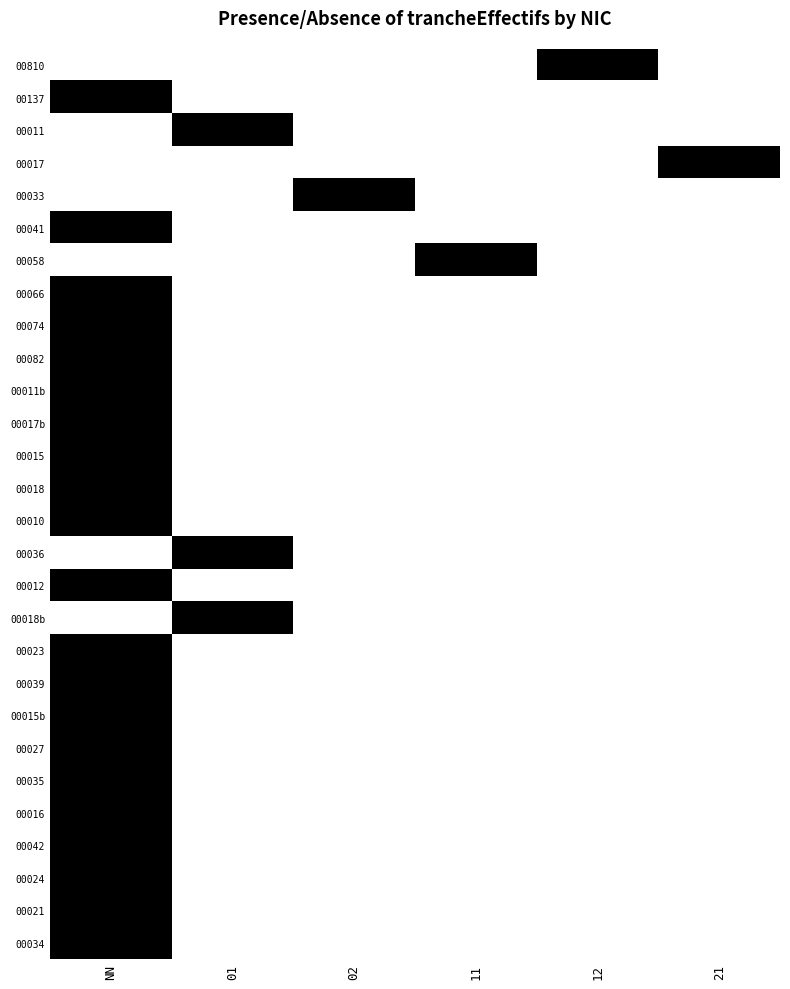

Reading right to left, extract all data points from this chart.

00810: 21=0	12=1	11=0	02=0	01=0	NN=0
00137: 21=0	12=0	11=0	02=0	01=0	NN=1
00011: 21=0	12=0	11=0	02=0	01=1	NN=0
00017: 21=1	12=0	11=0	02=0	01=0	NN=0
00033: 21=0	12=0	11=0	02=1	01=0	NN=0
00041: 21=0	12=0	11=0	02=0	01=0	NN=1
00058: 21=0	12=0	11=1	02=0	01=0	NN=0
00066: 21=0	12=0	11=0	02=0	01=0	NN=1
00074: 21=0	12=0	11=0	02=0	01=0	NN=1
00082: 21=0	12=0	11=0	02=0	01=0	NN=1
00011b: 21=0	12=0	11=0	02=0	01=0	NN=1
00017b: 21=0	12=0	11=0	02=0	01=0	NN=1
00015: 21=0	12=0	11=0	02=0	01=0	NN=1
00018: 21=0	12=0	11=0	02=0	01=0	NN=1
00010: 21=0	12=0	11=0	02=0	01=0	NN=1
00036: 21=0	12=0	11=0	02=0	01=1	NN=0
00012: 21=0	12=0	11=0	02=0	01=0	NN=1
00018b: 21=0	12=0	11=0	02=0	01=1	NN=0
00023: 21=0	12=0	11=0	02=0	01=0	NN=1
00039: 21=0	12=0	11=0	02=0	01=0	NN=1
00015b: 21=0	12=0	11=0	02=0	01=0	NN=1
00027: 21=0	12=0	11=0	02=0	01=0	NN=1
00035: 21=0	12=0	11=0	02=0	01=0	NN=1
00016: 21=0	12=0	11=0	02=0	01=0	NN=1
00042: 21=0	12=0	11=0	02=0	01=0	NN=1
00024: 21=0	12=0	11=0	02=0	01=0	NN=1
00021: 21=0	12=0	11=0	02=0	01=0	NN=1
00034: 21=0	12=0	11=0	02=0	01=0	NN=1